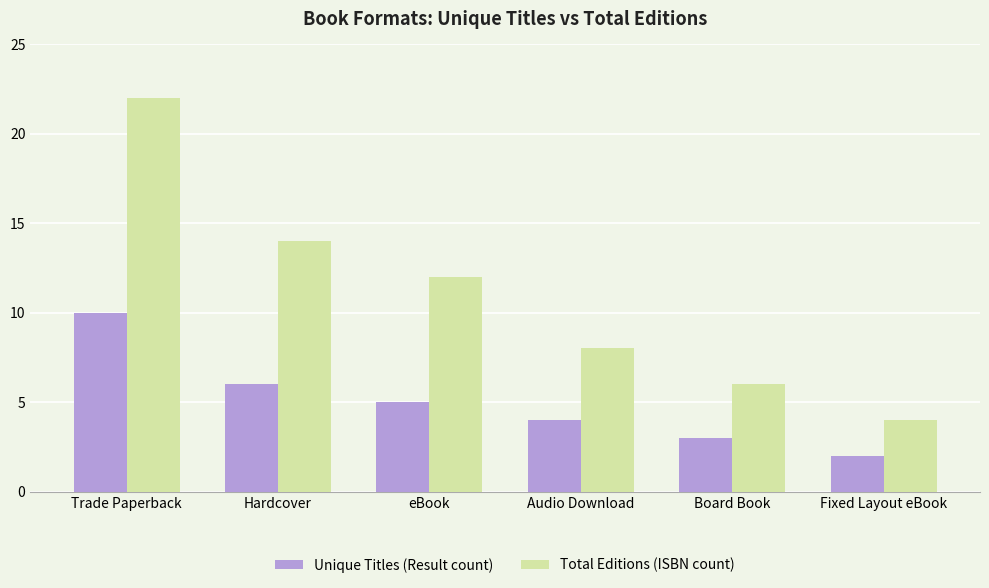

At which label does Unique Titles (Result count) first exceed 5?

Trade Paperback